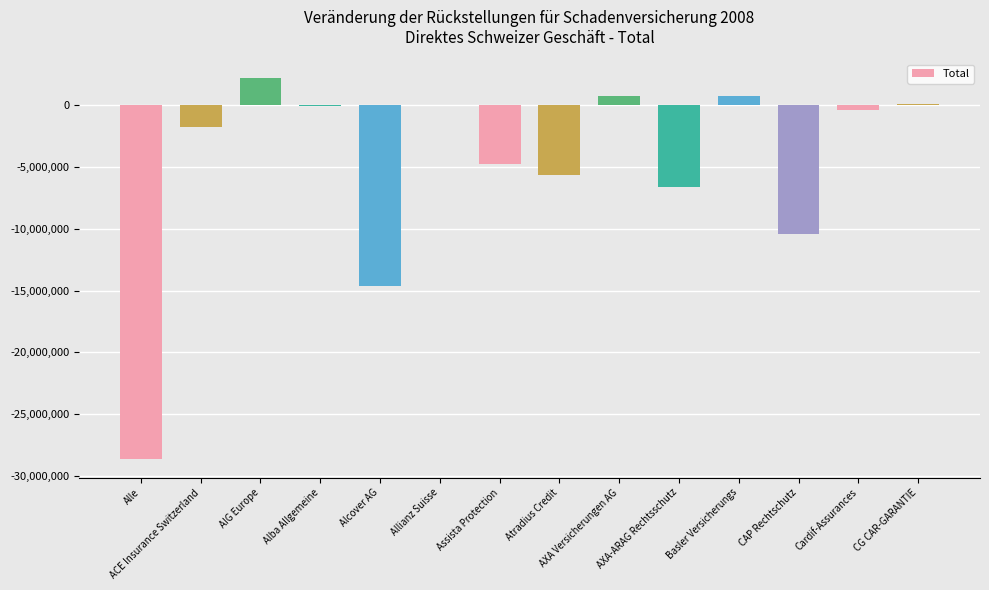

The chart shows a value of 735225 at AXA Versicherungen AG. True or false?

True